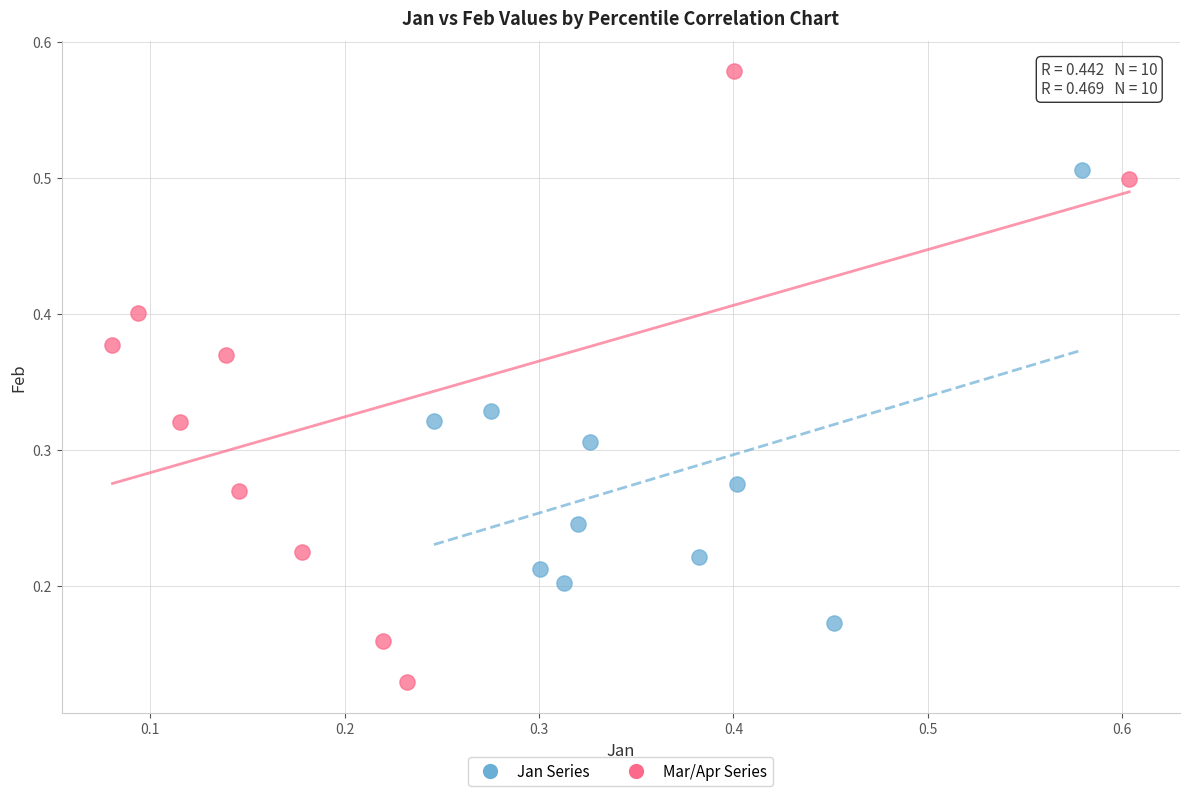

What are all the series names shown in the legend?

Jan Series, Mar/Apr Series